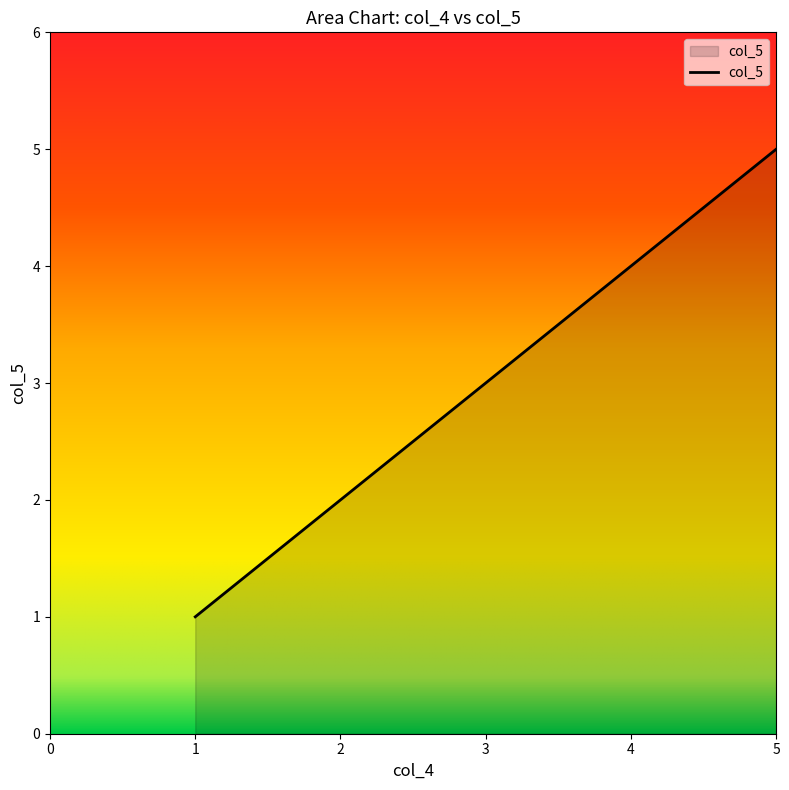

What is the sum of all values?

15